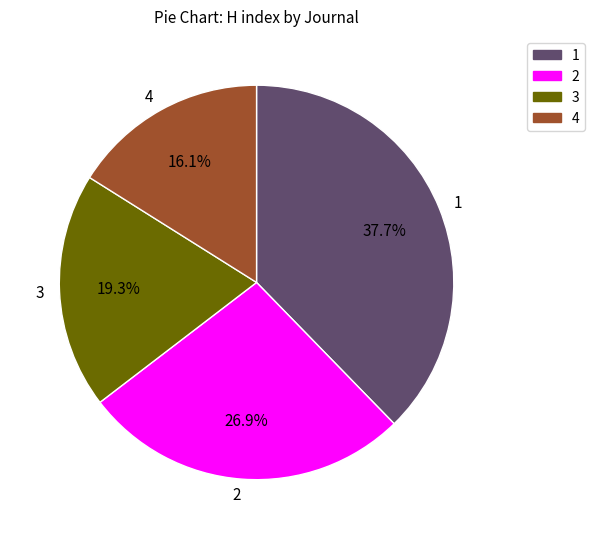

Count the number of slices in the pie.

4